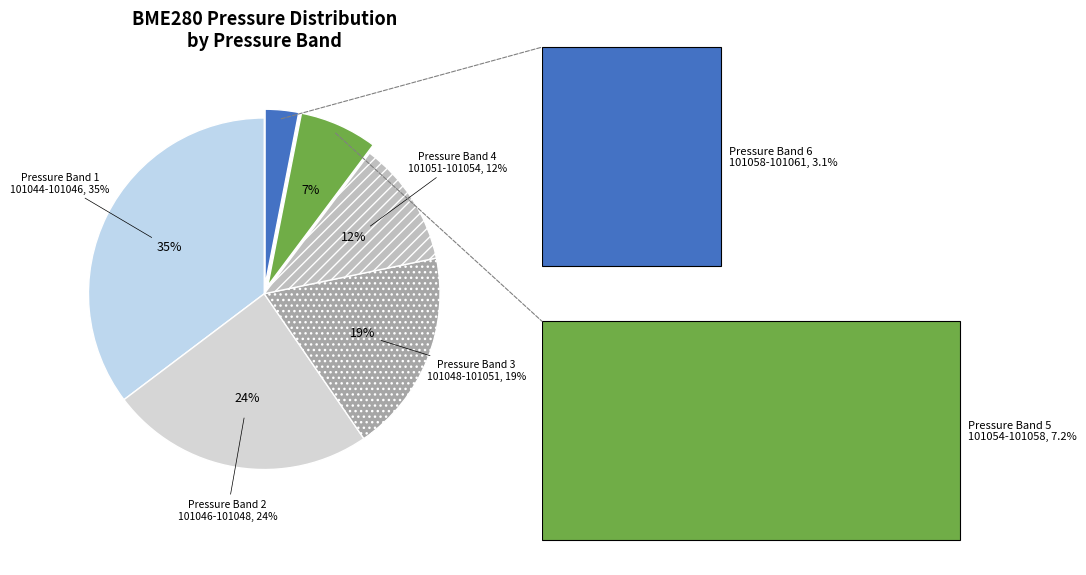

Do Pressure Band 1
101044-101046 and Pressure Band 2
101046-101048 together represent more than half of the pie?

Yes